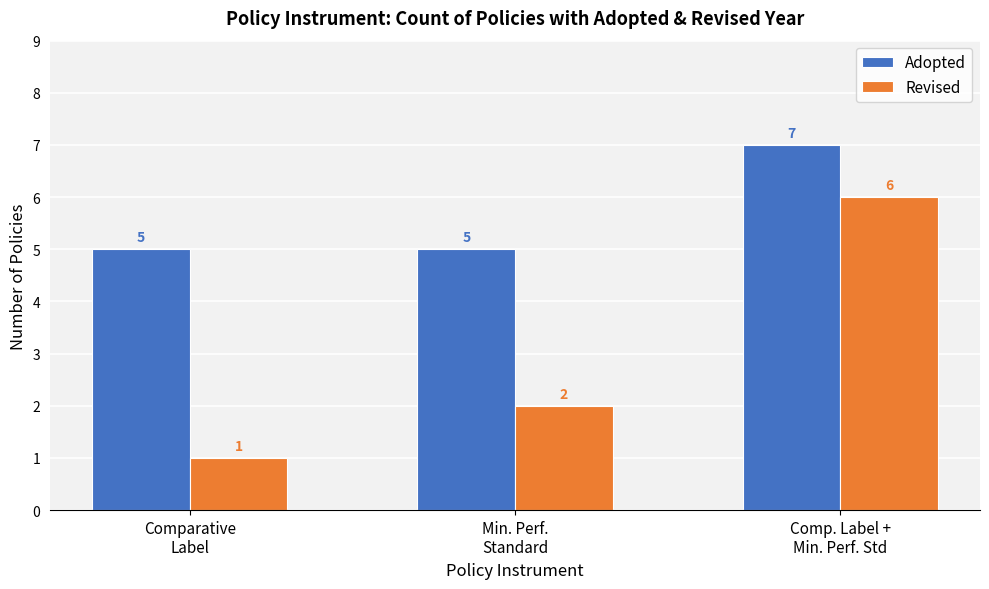

At which category is the sum across all series the highest?

Comp. Label +
Min. Perf. Std